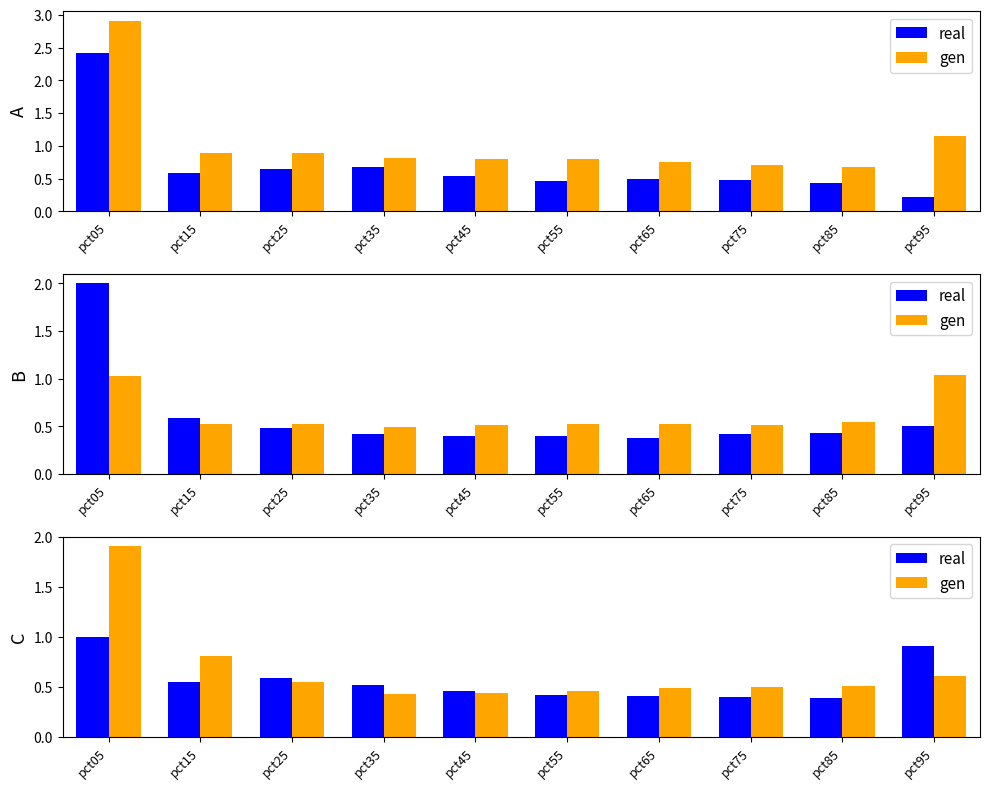

Which series has the largest total across all categories?

gen